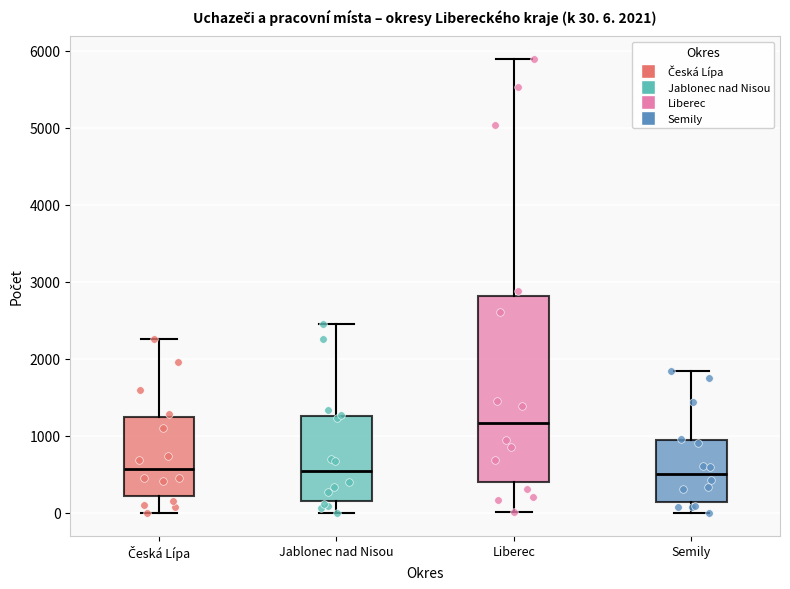

Comparing the boxes themselves (not the whiskers), which one is the tallest?

Liberec